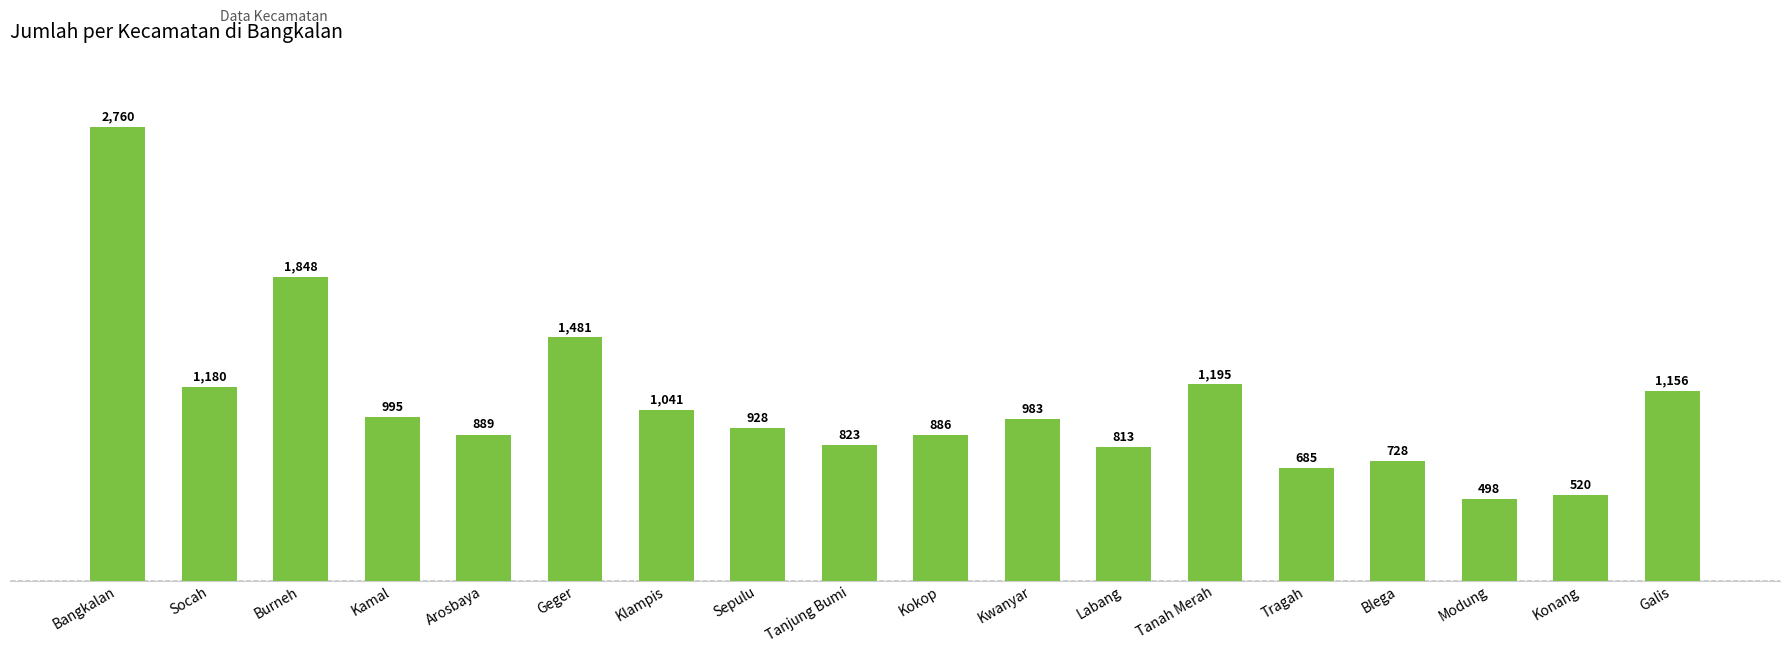

Are the bars horizontal?

No